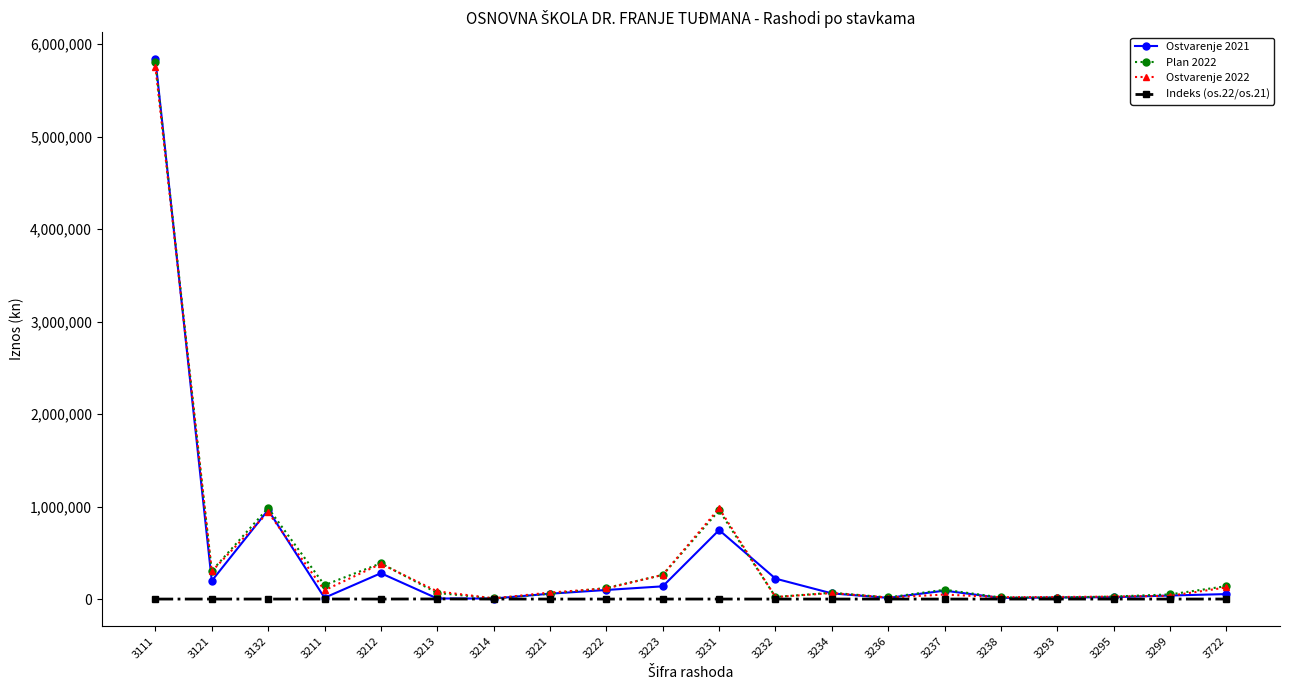

How many data points in Indeks (os.22/os.21) are above 132?

10